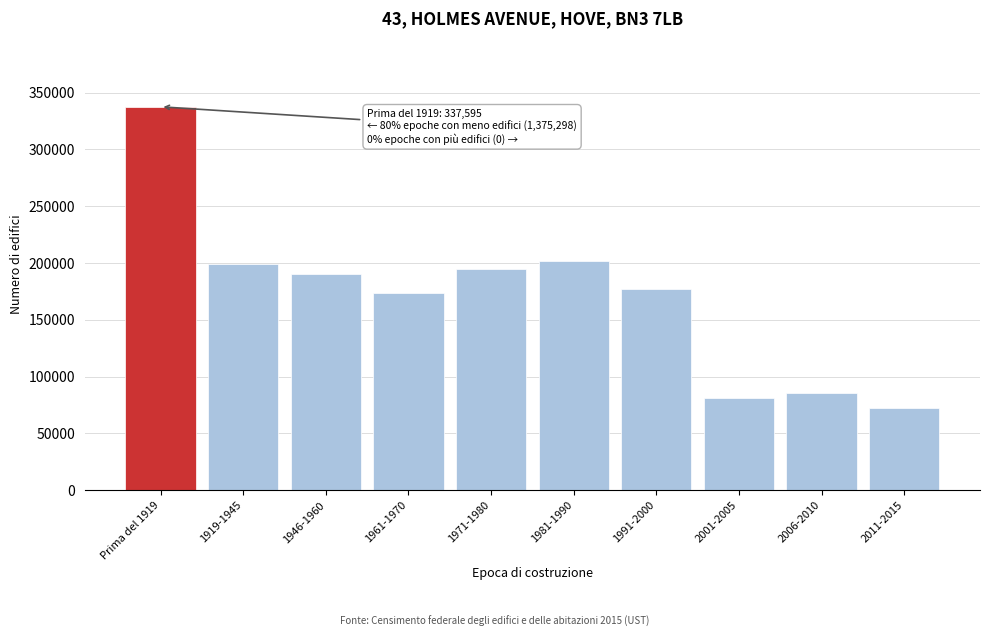

Reading left to right, what are all the values shown in this chart?

Prima del 1919=337595	1919-1945=199495	1946-1960=190133	1961-1970=173301	1971-1980=195121	1981-1990=201477	1991-2000=177448	2001-2005=81034	2006-2010=85358	2011-2015=71931